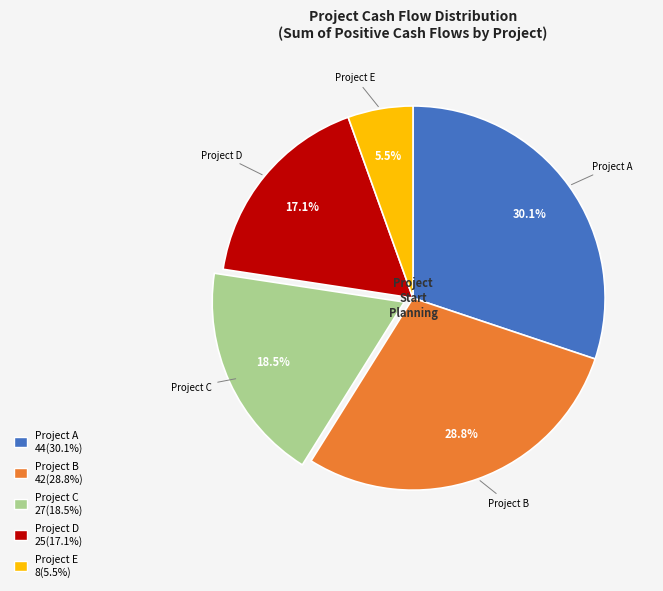

Is there a majority slice in this chart?

No